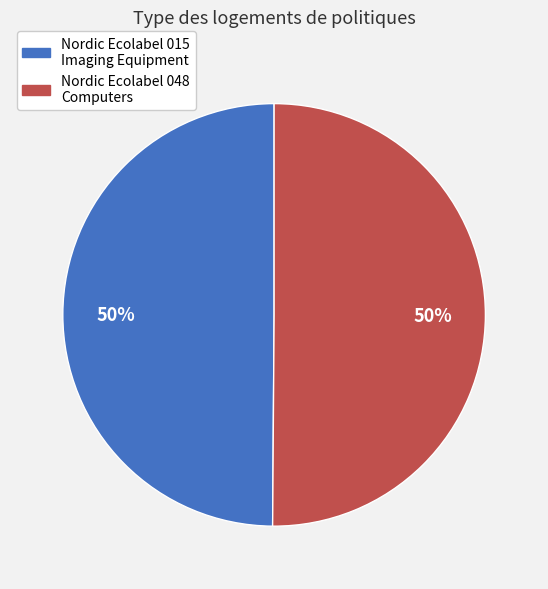

How many slices are in this pie chart?

2